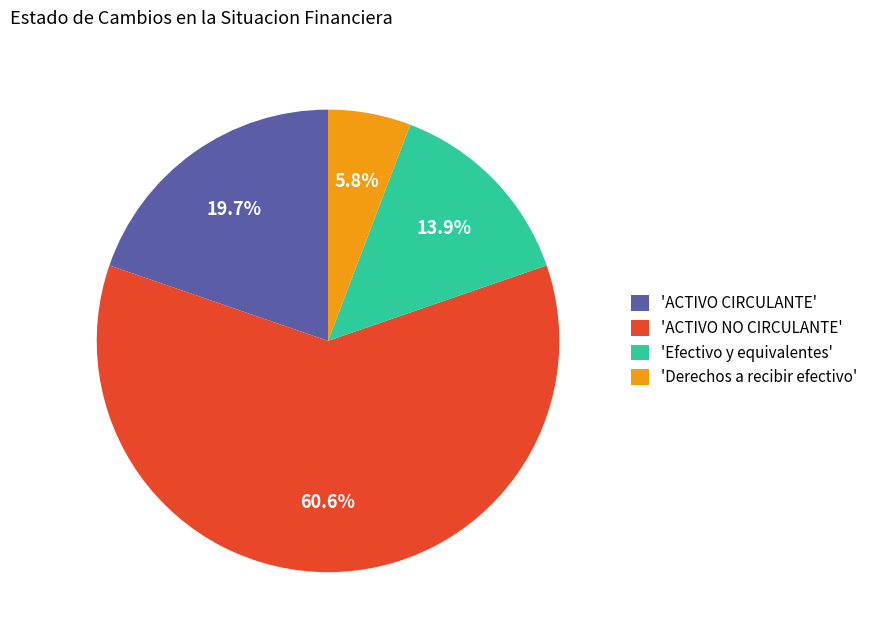

Is there a majority slice in this chart?

Yes